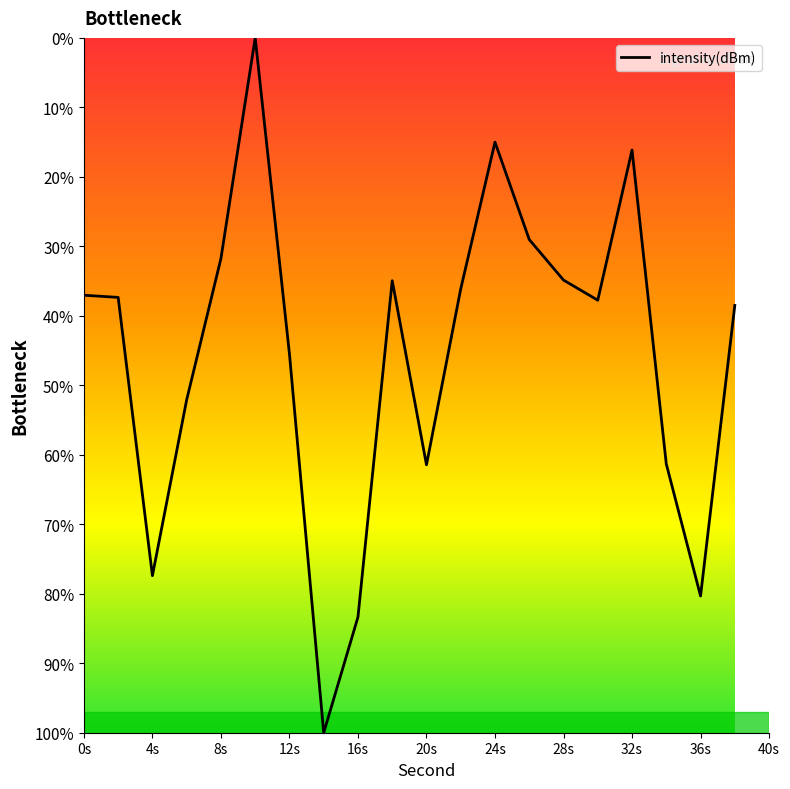

Does the chart have visible grid lines?

No